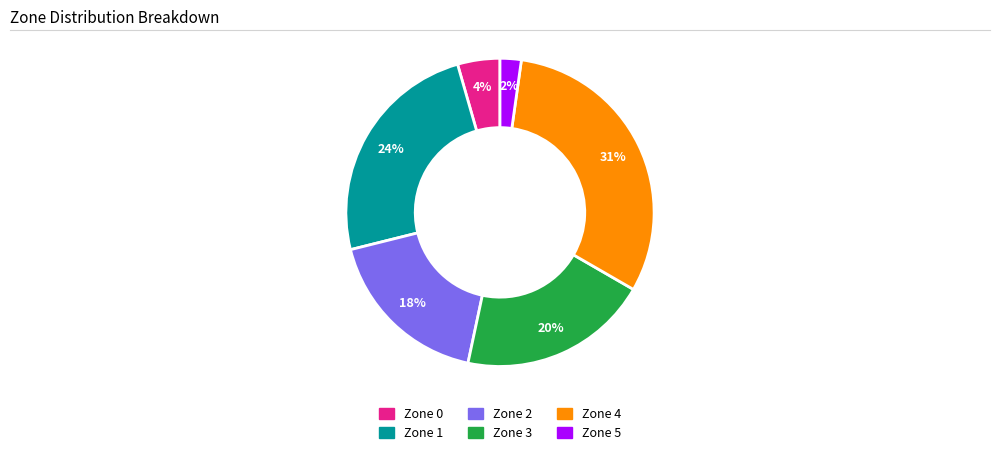

Count the number of slices in the pie.

6